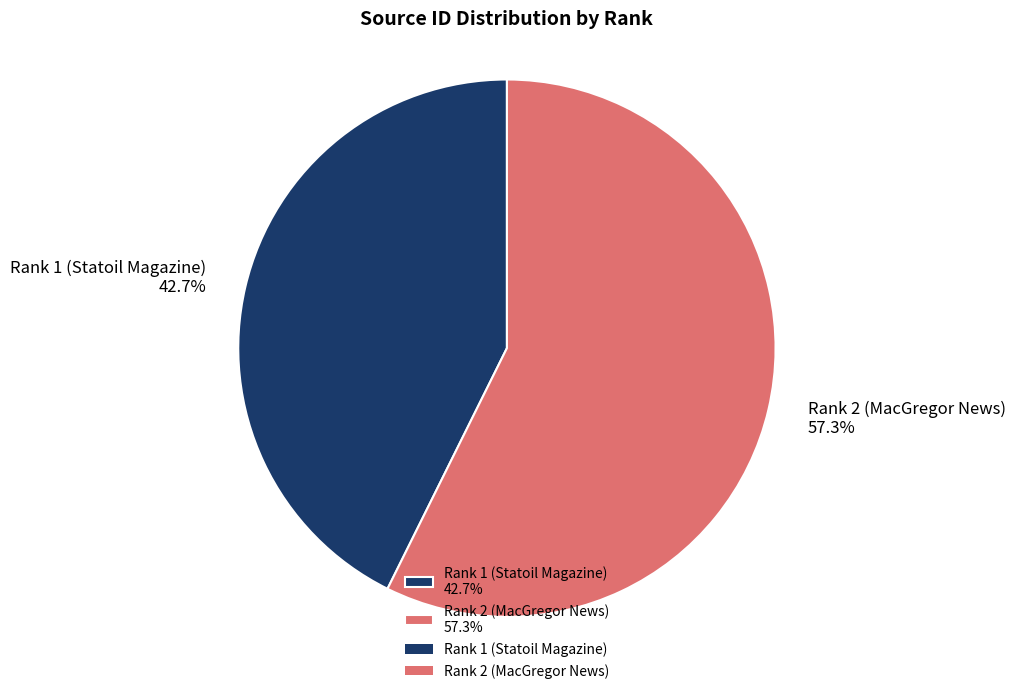

Which has a higher value, Rank 1 (Statoil Magazine) or Rank 2 (MacGregor News)?

Rank 2 (MacGregor News)